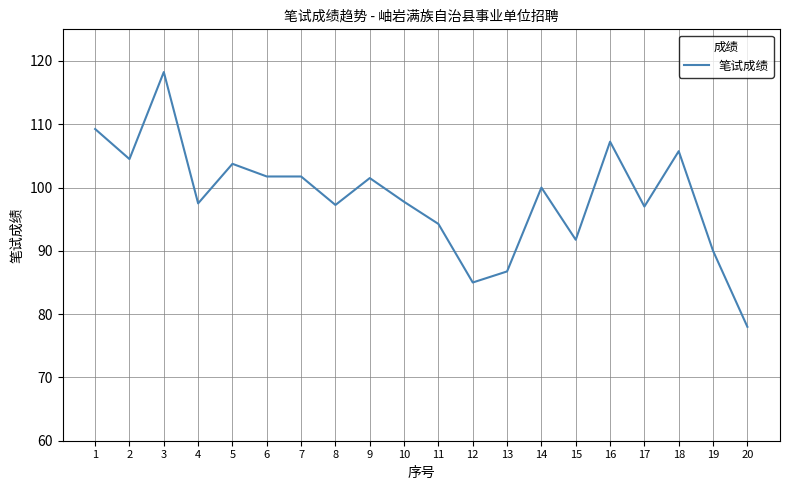

What is the difference between the values at 7 and 1?

7.5